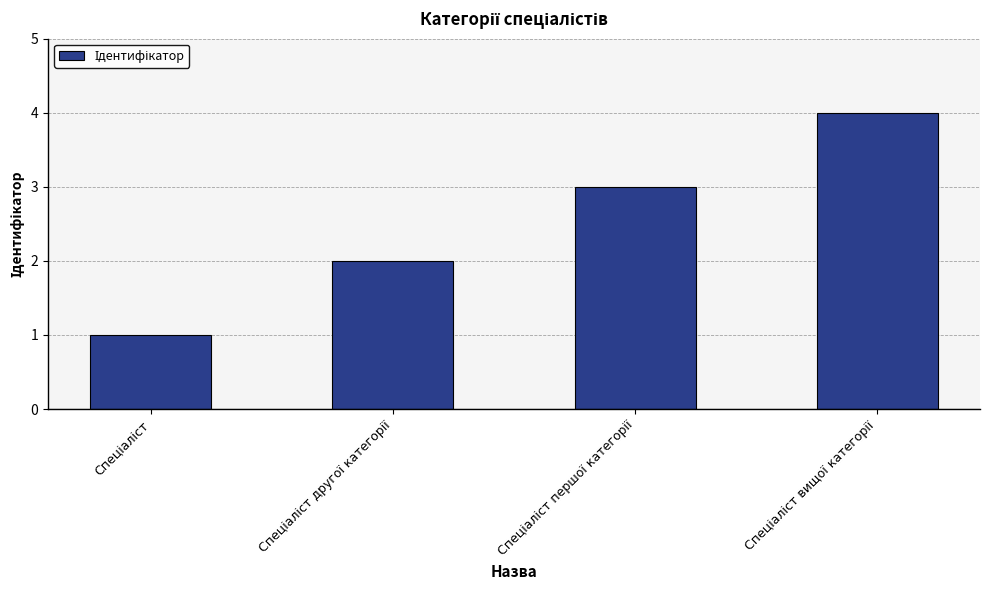

What is the sum of all values?

10